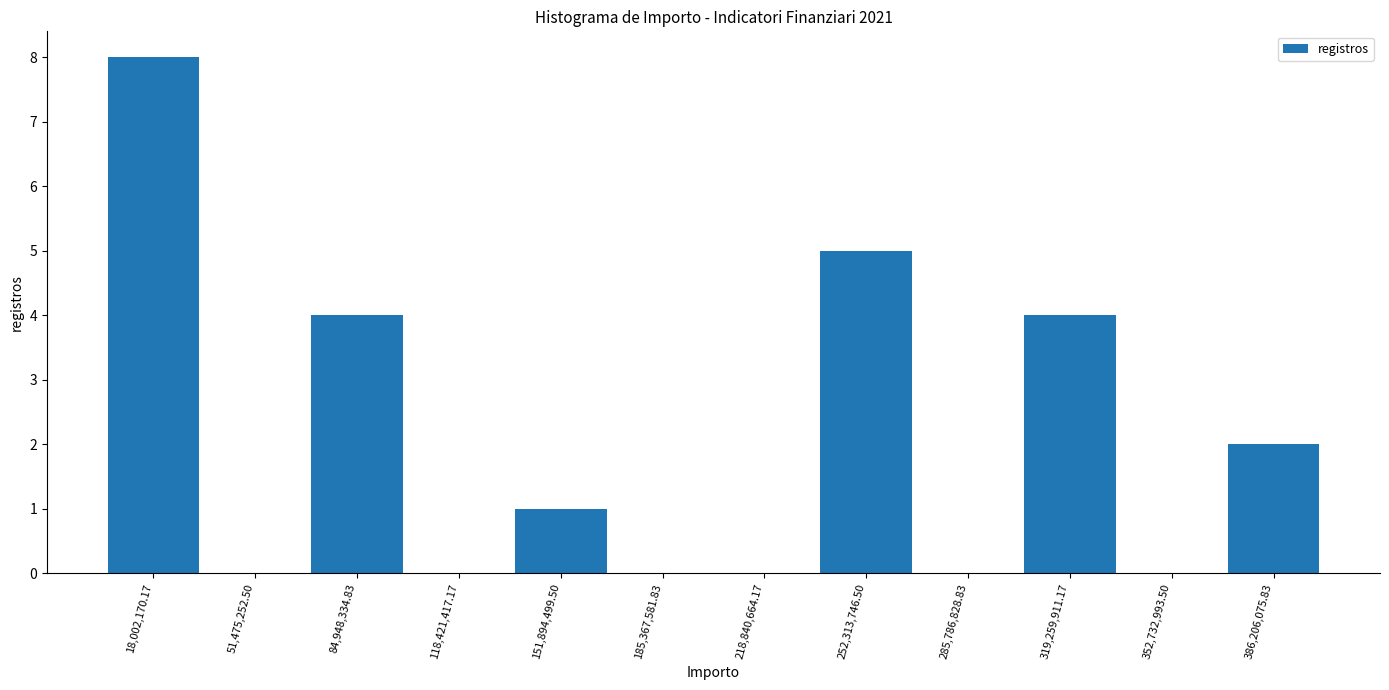

Reading left to right, transcribe this chart: for each bar, give the range it covers on the x-axis and its height. Neither the bar edges nor the heights are printed on the chart, so give them approximately, as read against the axes.

0 to 35000000: 8
35000000 to 70000000: 0
70000000 to 100000000: 4
100000000 to 135000000: 0
135000000 to 170000000: 1
170000000 to 200000000: 0
200000000 to 235000000: 0
235000000 to 270000000: 5
270000000 to 305000000: 0
305000000 to 335000000: 4
335000000 to 370000000: 0
370000000 to 405000000: 2